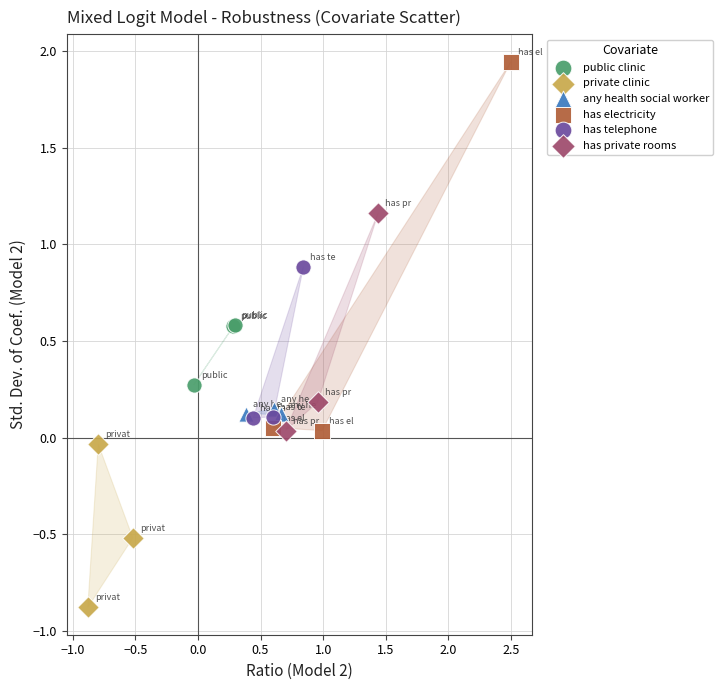

Which series contains the lowest Y value?

private clinic